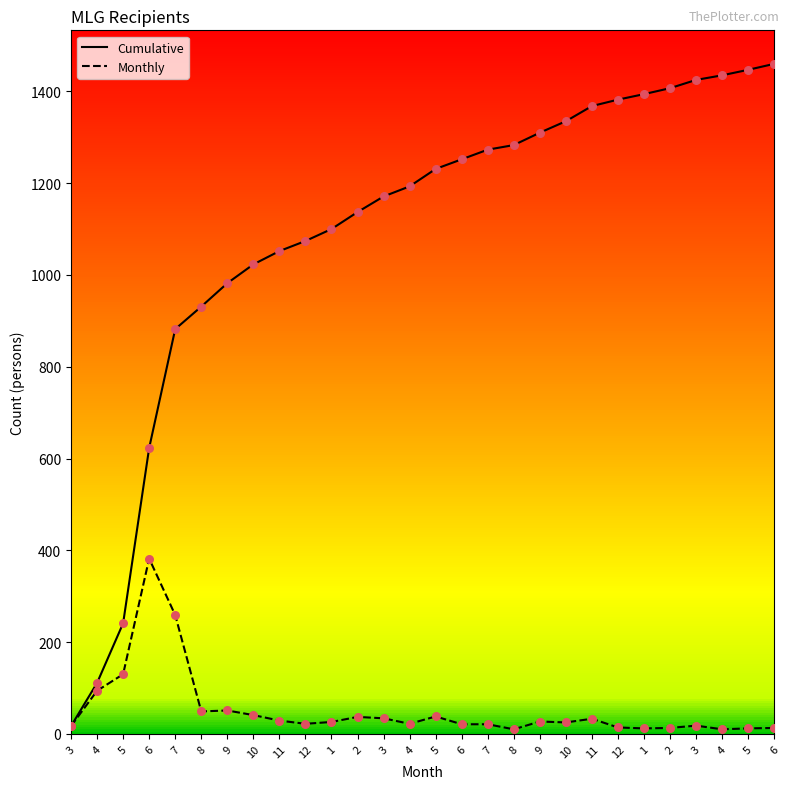

Is the value of Monthly at 7 greater than the value of Cumulative at 5?

Yes